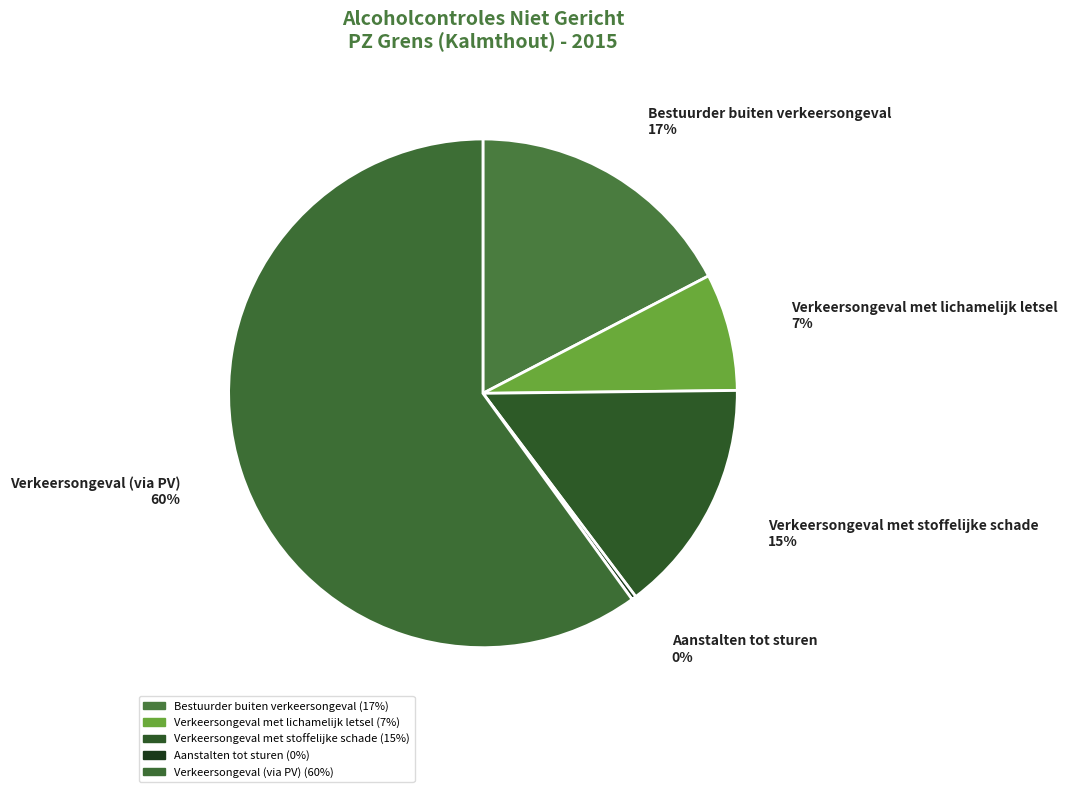

True or false: Verkeersongeval met stoffelijke schade accounts for 15% of the total.

True